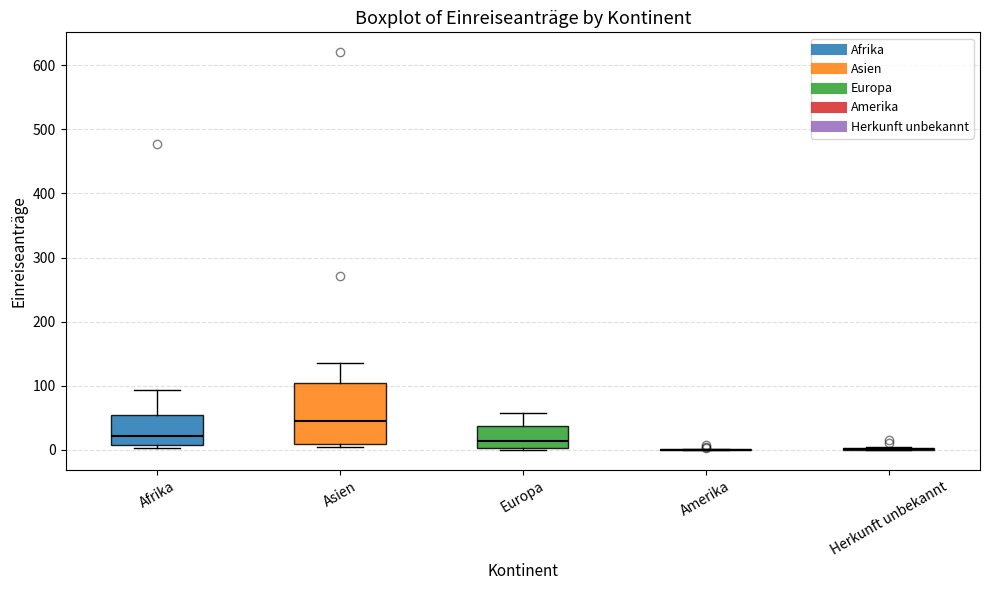

Reading left to right, read every box against the y-axis: the position of its median line, the range the box covers, and the ends of its whiskers. The values are not printed on the chart, so give them approximately, as read against the axis.

Afrika: median 20, box 10 to 50, whiskers 0 to 90
Asien: median 50, box 10 to 100, whiskers 0 to 140
Europa: median 10, box 0 to 40, whiskers 0 to 60
Amerika: box collapsed to a line at 0, whiskers 0 to 0
Herkunft unbekannt: box collapsed to a line at 0, whiskers 0 to 0